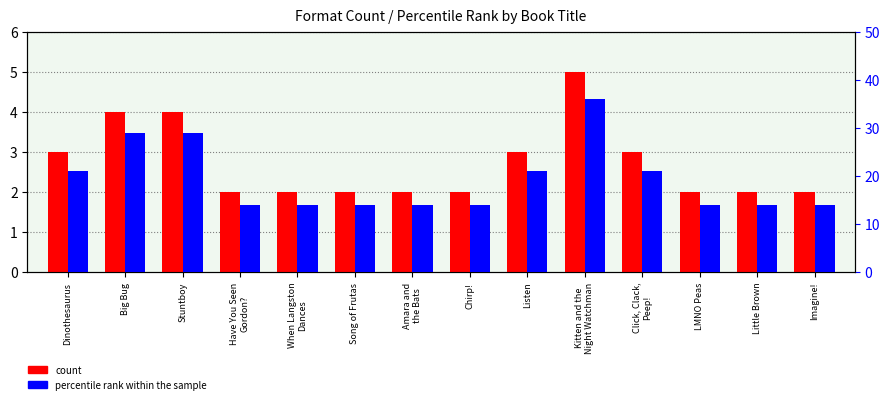

What is the label of the 7th bar from the right?

Chirp!